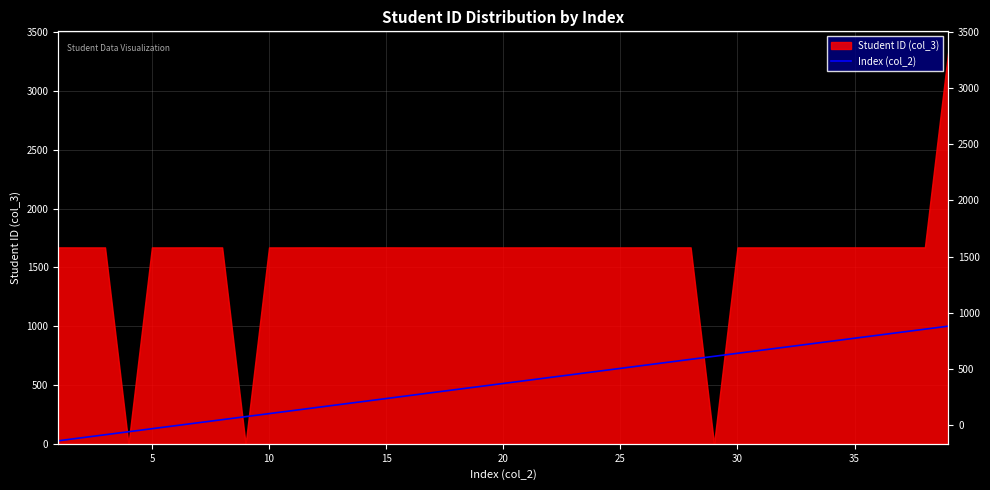

How many values are below 512?

19